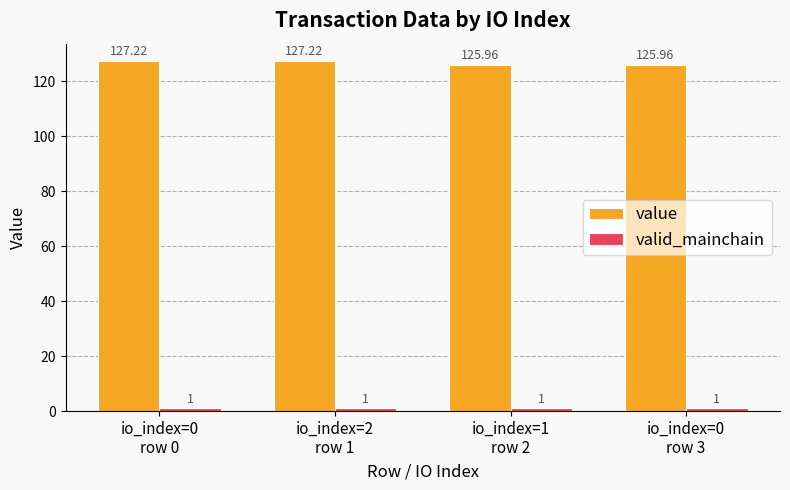

At how many categories does at least one series exceed 1?

4